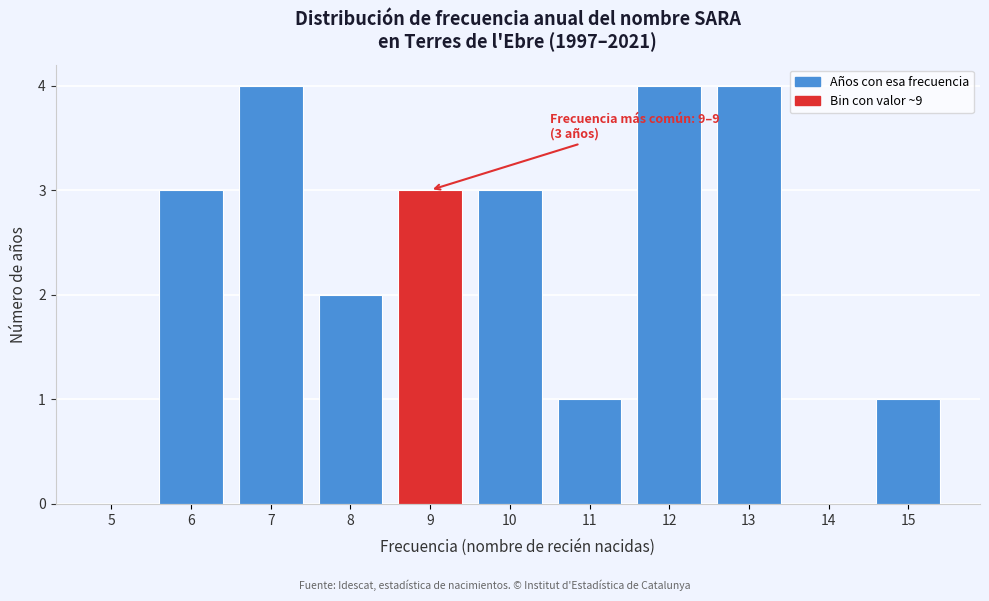

Reading left to right, what are all the values shown in this chart?

5=0	6=3	7=4	8=2	9=3	10=3	11=1	12=4	13=4	14=0	15=1